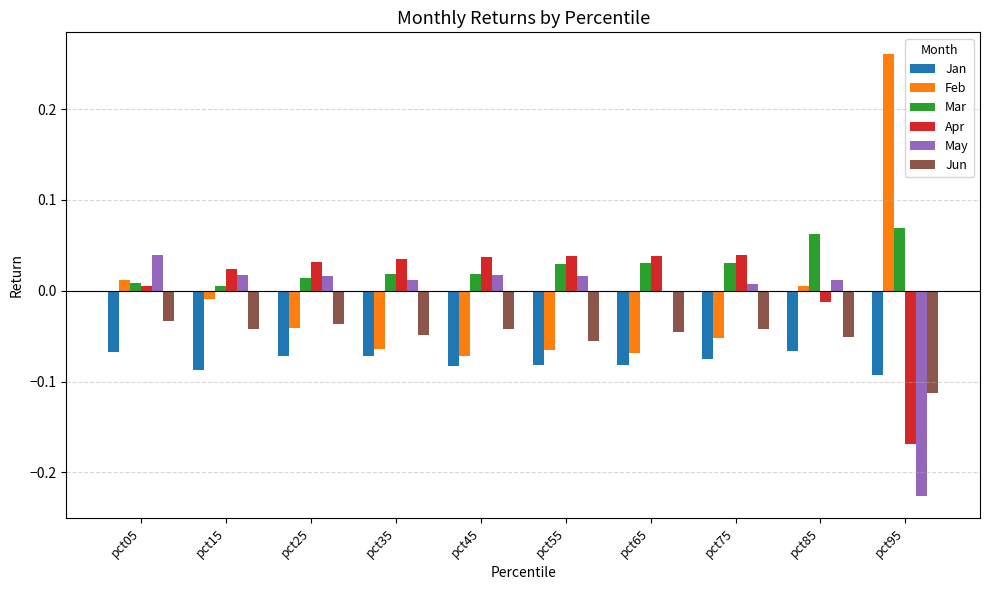

Which category has the highest value across all series?

pct95